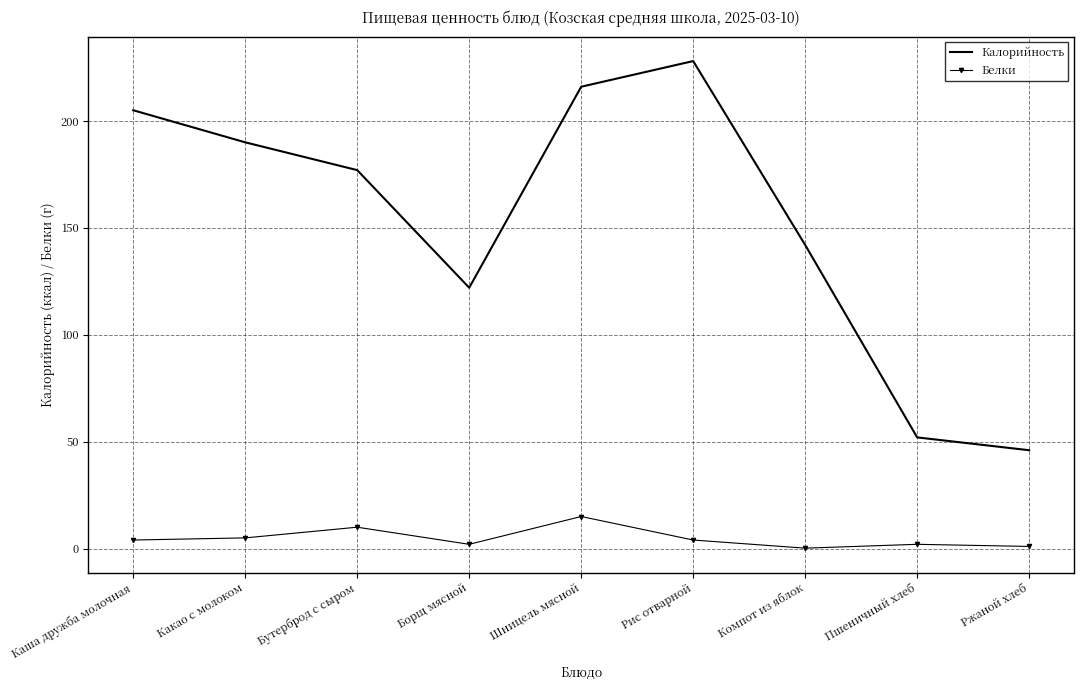

True or false: Белки and Калорийность cross at least once.

False